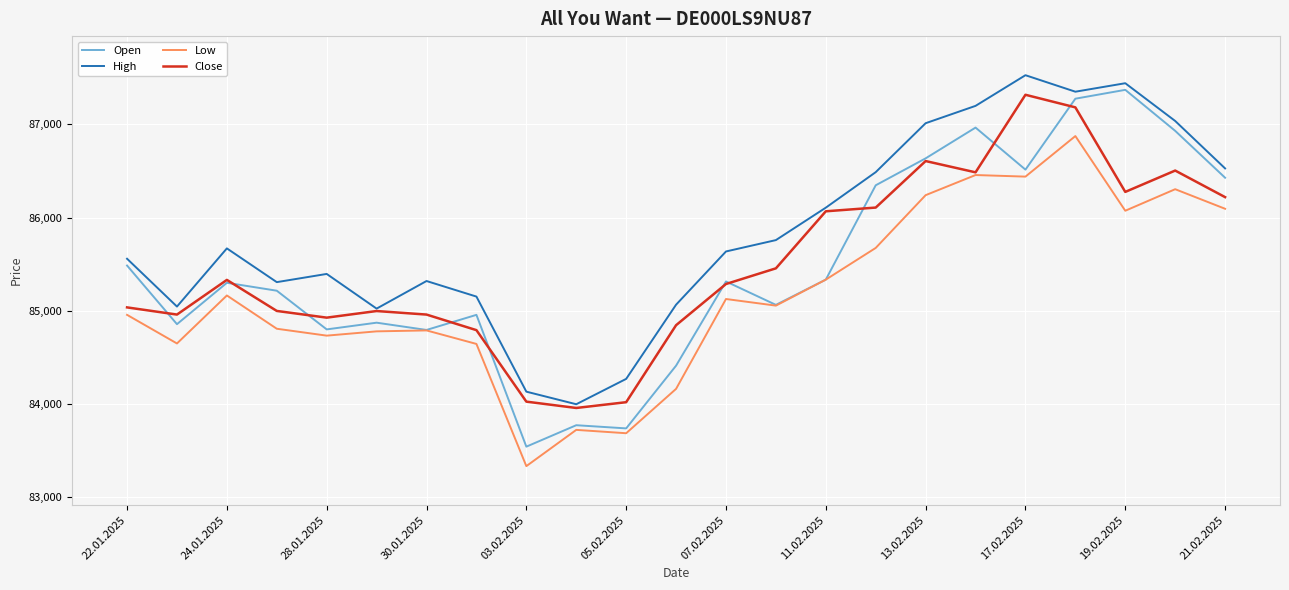

How many categories are shown in the chart?

23